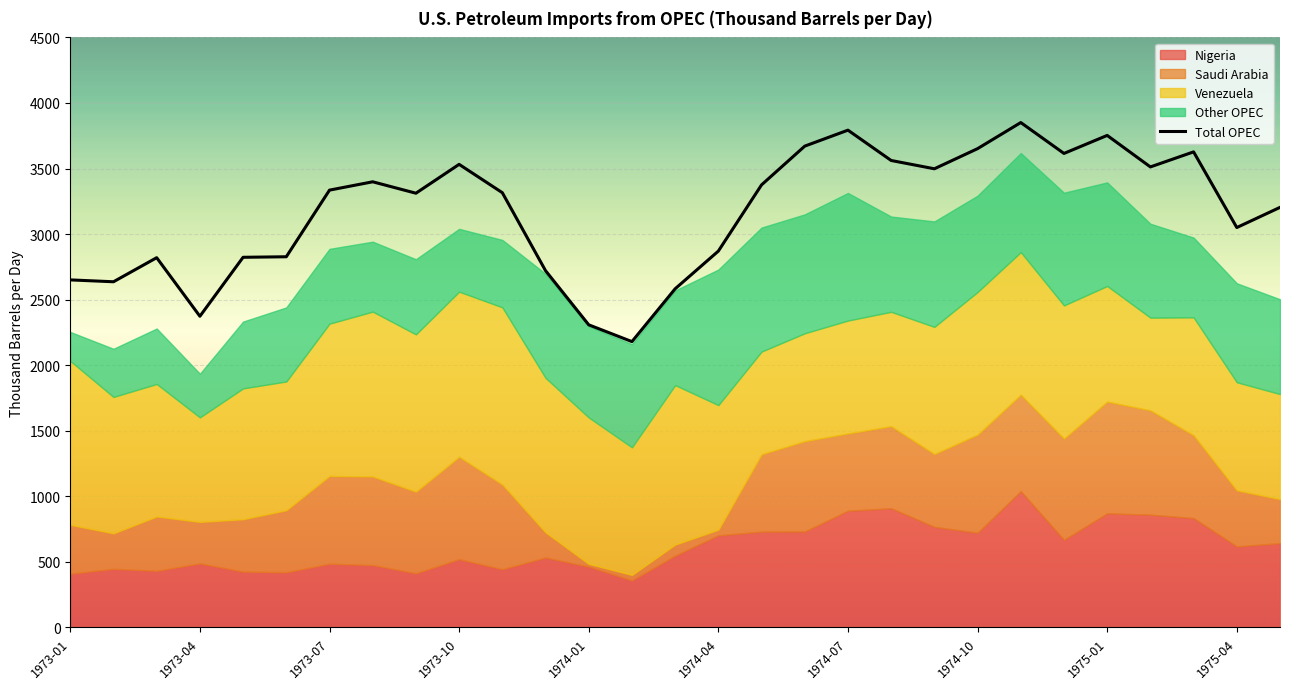

What is the highest value of the Total OPEC series?

3850.7